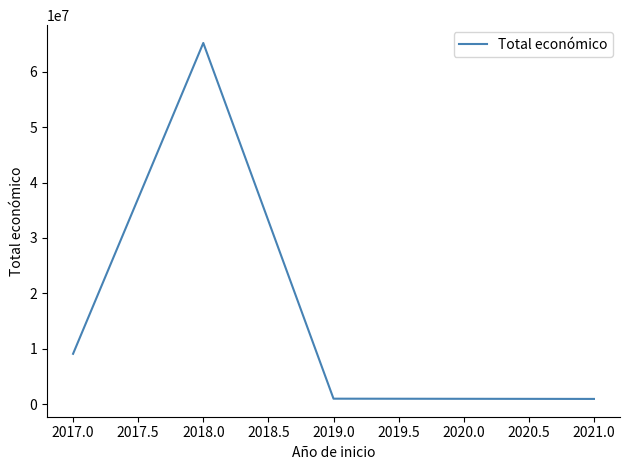

What is the difference between the second highest and second lowest values?

8098797